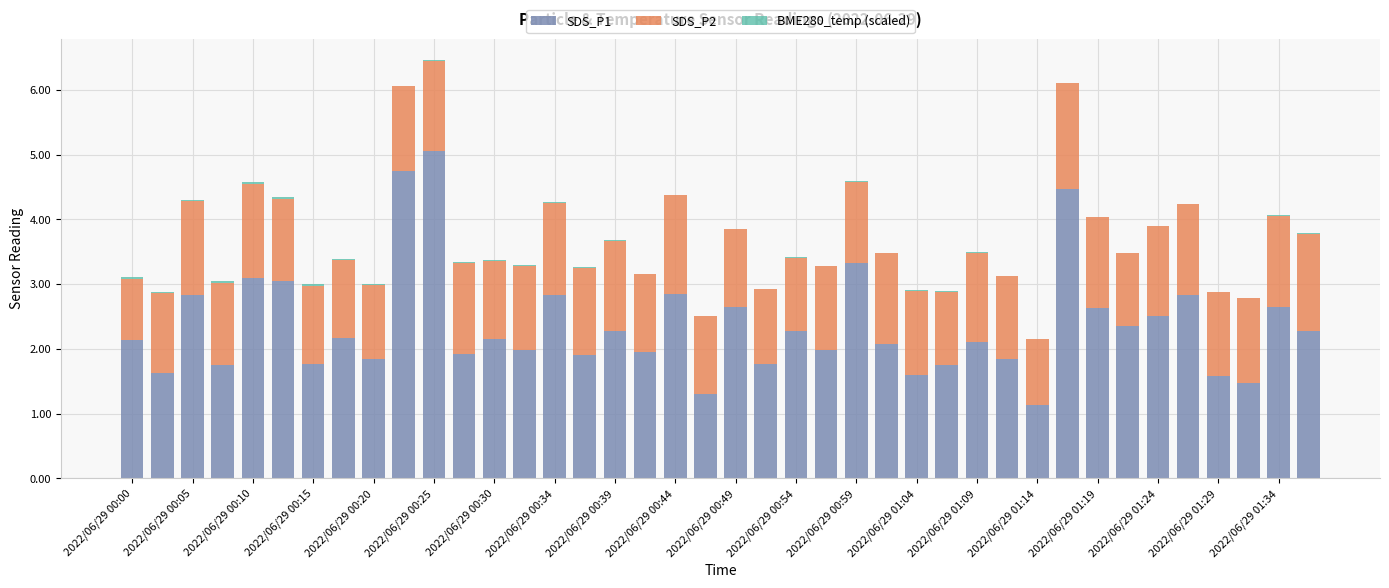

Rank the series by their maximum value, from highest to lowest.

SDS_P1, SDS_P2, BME280_temp (scaled)